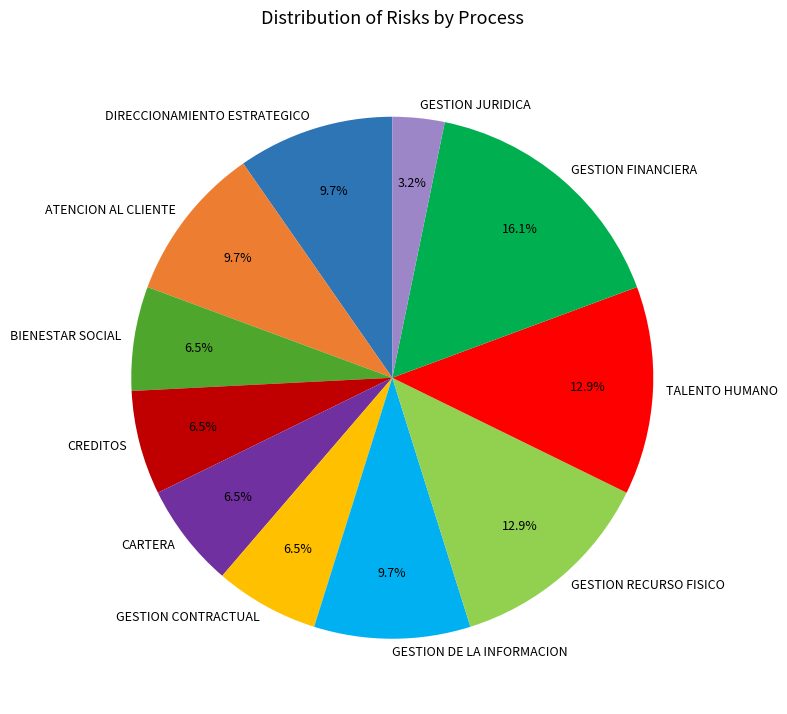

What is the ratio of the value at TALENTO HUMANO to the value at ATENCION AL CLIENTE?

1.3